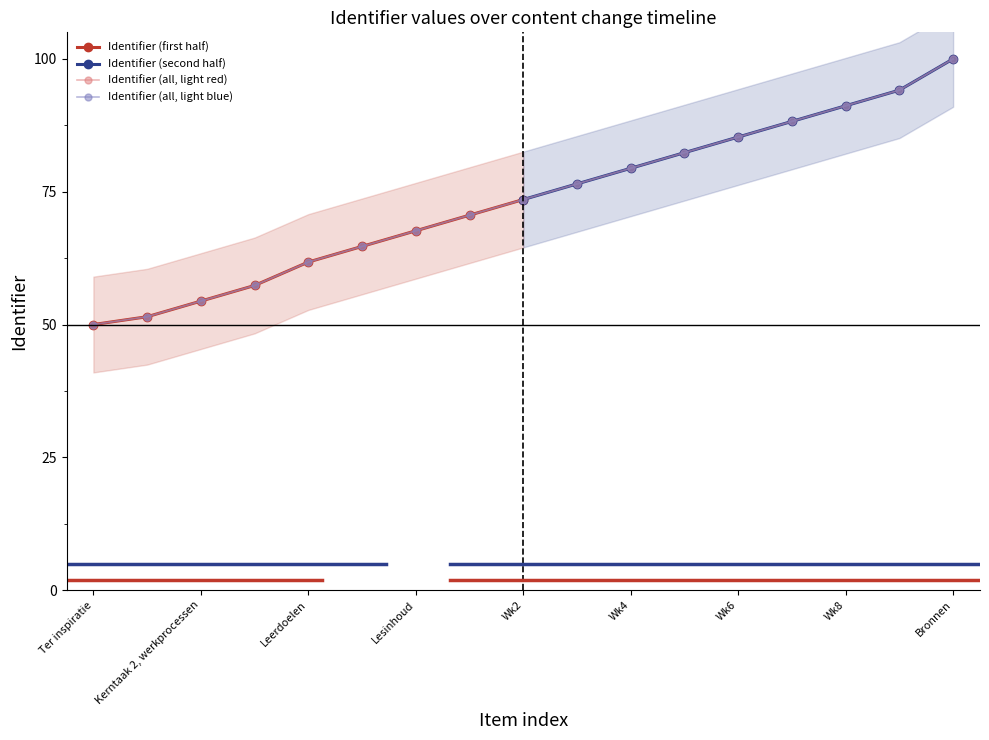

Rank the categories by value from highest to lowest.

Bronnen, Wk9, Wk8, Wk7, Wk6, Wk5, Wk4, WK3, Wk2, Wk1, Lesinhoud, Planning periode, Leerdoelen, Beoordeling, Kerntaak 2, werkprocessen, Inleiding, Ter inspiratie